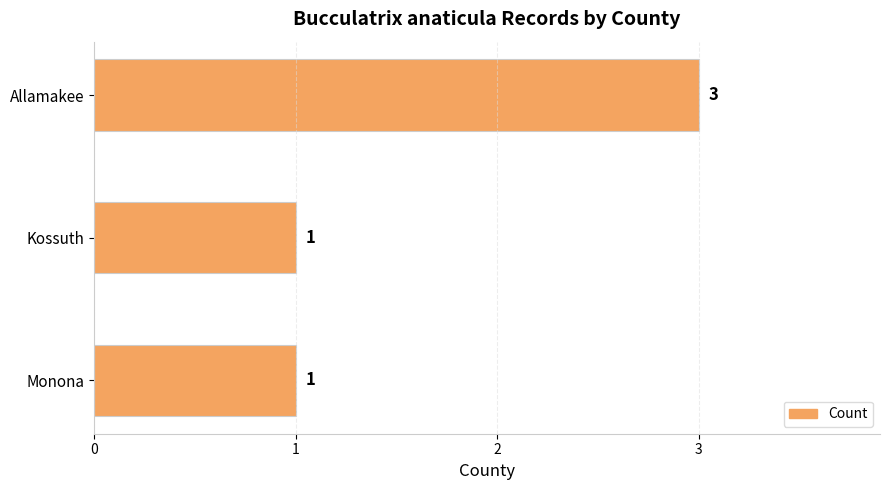

Reading bottom to top, list all the values displayed in this chart.

Monona=1	Kossuth=1	Allamakee=3